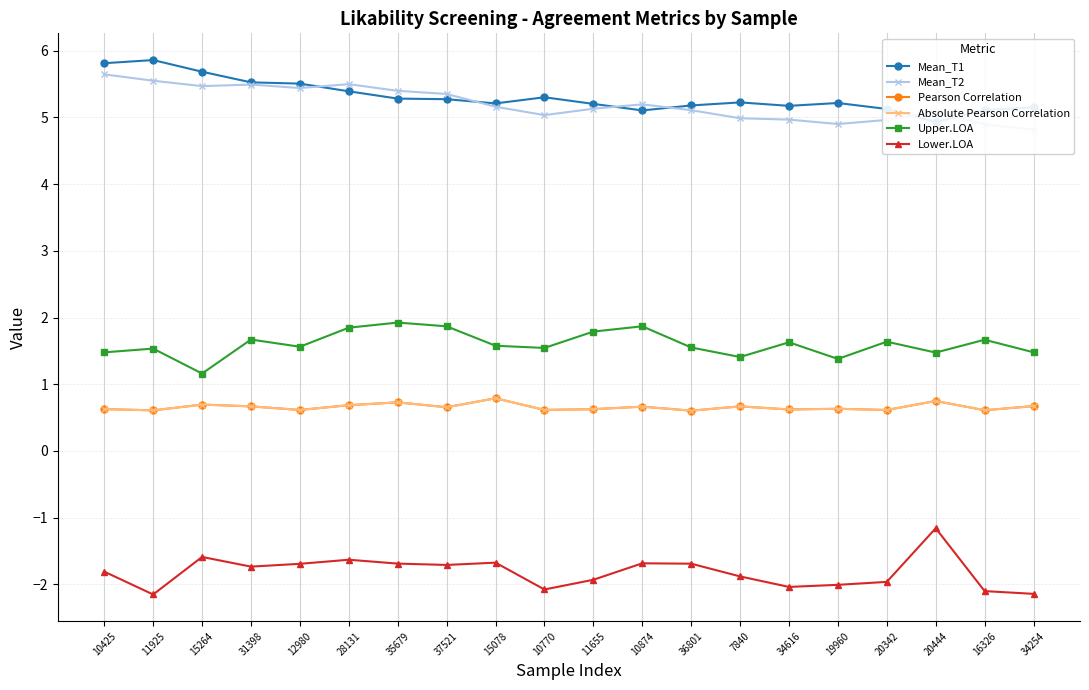

At which category does Absolute Pearson Correlation reach its first local peak?

15264